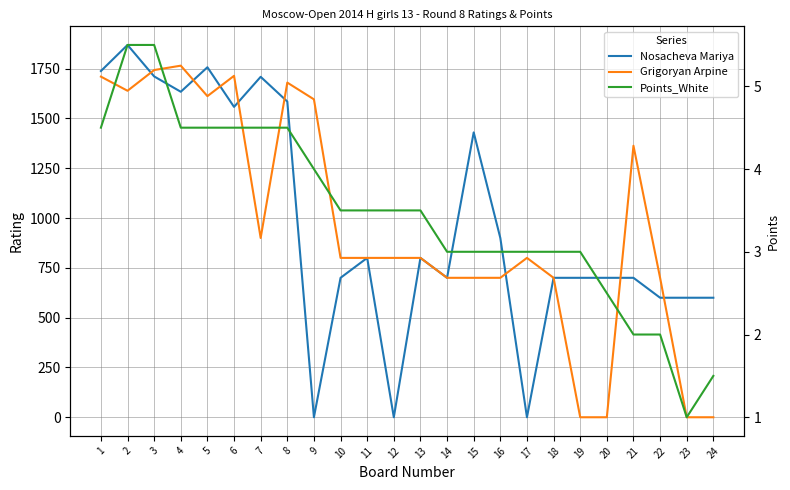

At which label does Grigoryan Arpine first exceed 800?

1